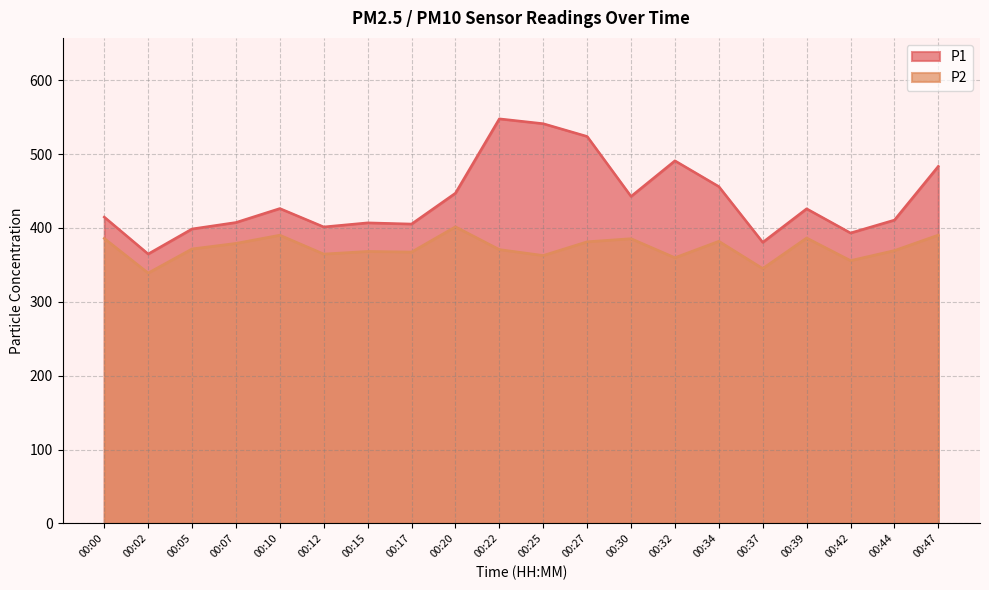

What is the value of the P1 point at the 20th from the left?

483.4